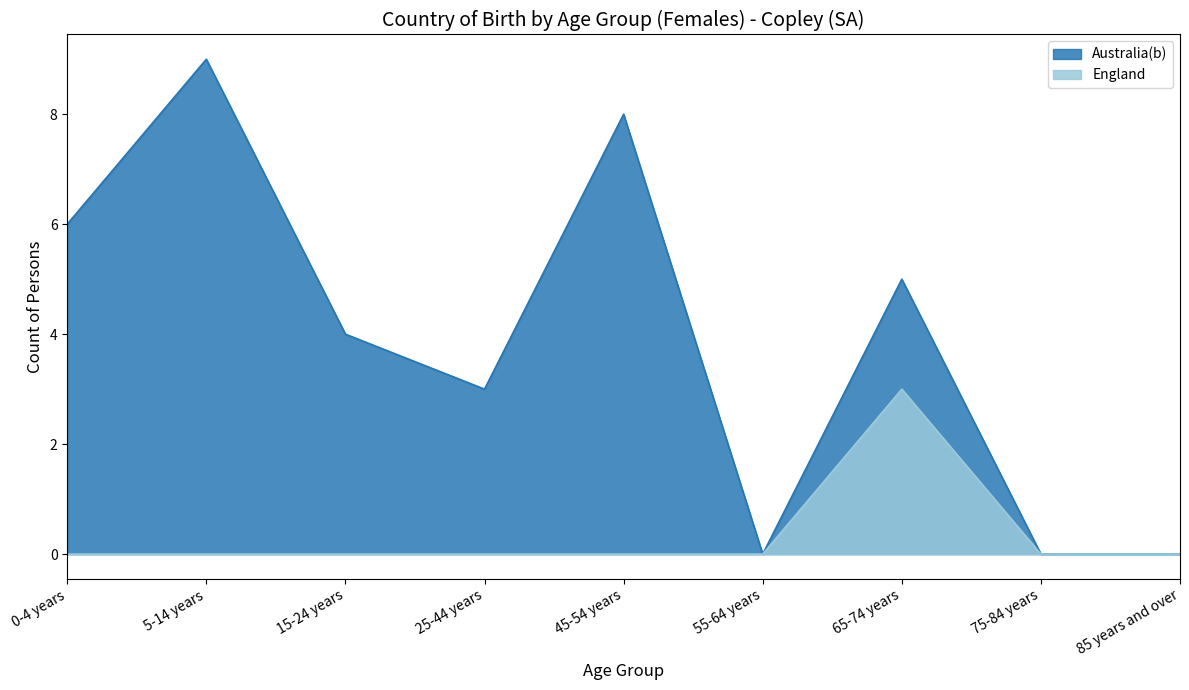

The England series shows 0 at 45-54 years. True or false?

True